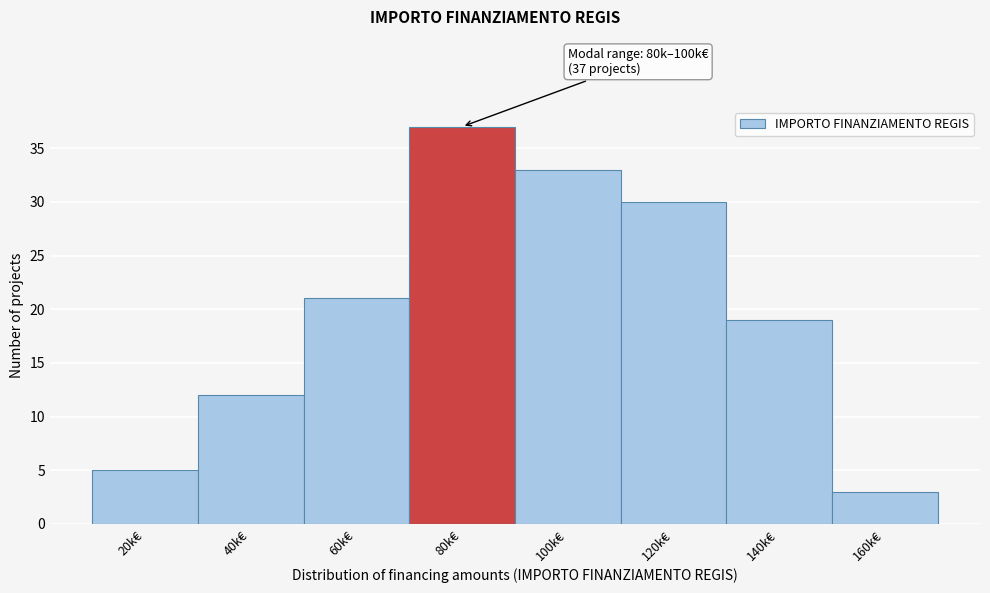

Reading right to left, what are all the values shown in this chart?

3	19	30	33	37	21	12	5